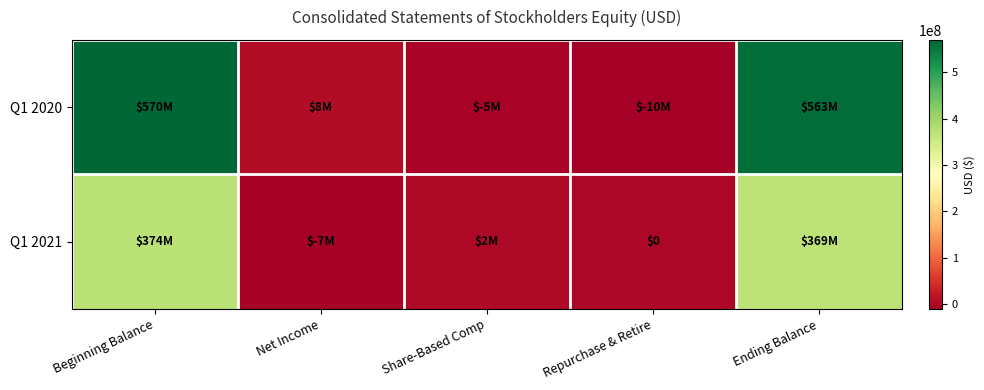

Is it true that Q1 2021 equals 369000000 at Ending Balance?

True